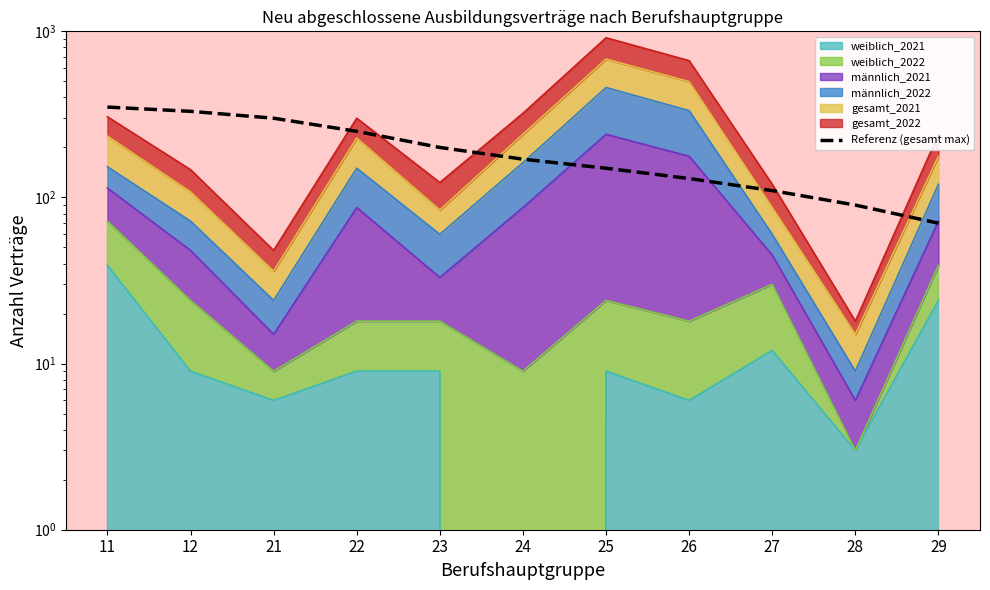

What is the smallest value displayed?

70